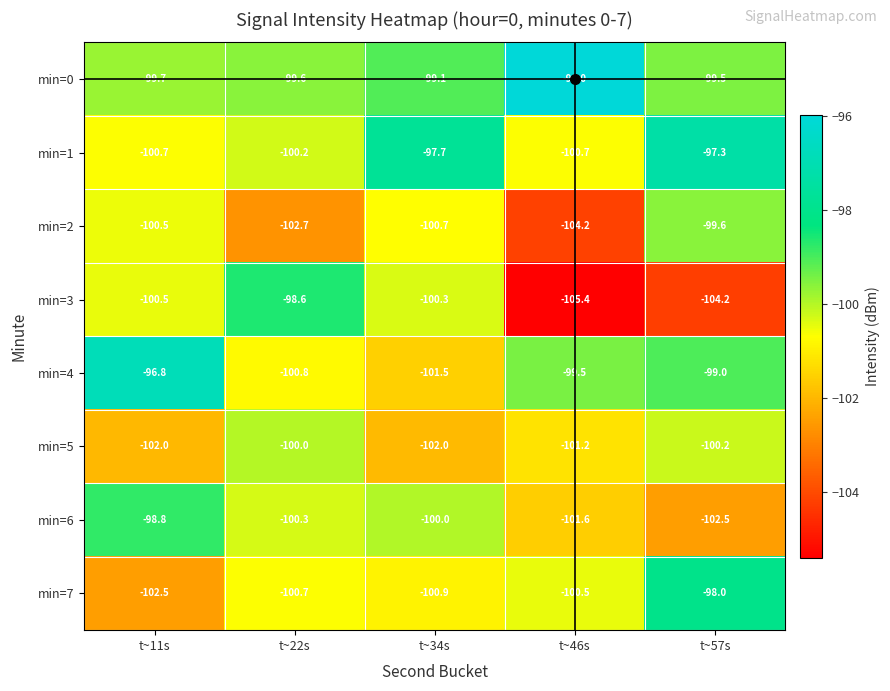

What is the smallest value displayed?

-105.4